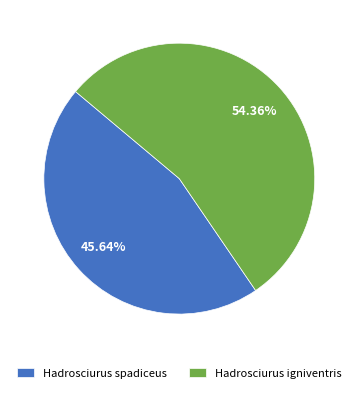

What is the majority slice?

Hadrosciurus igniventris